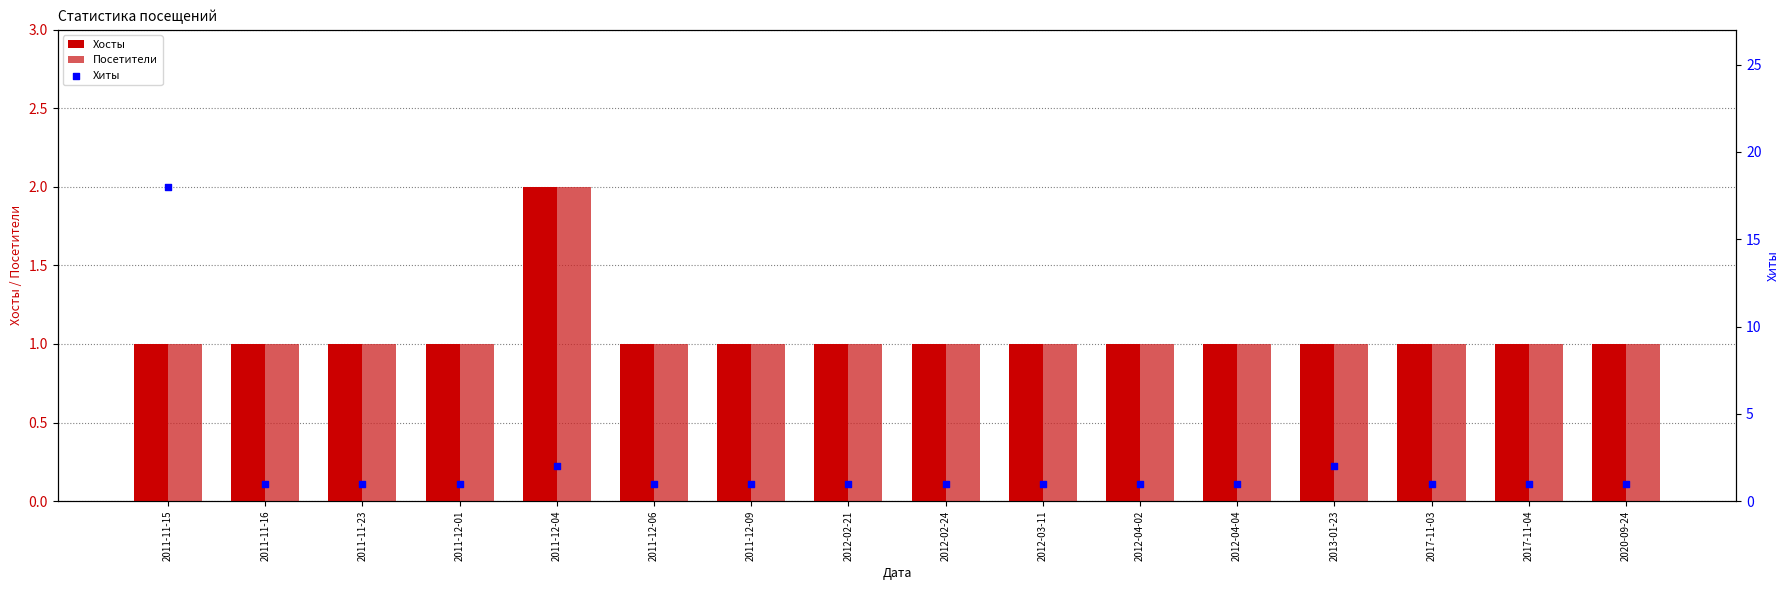

Which series reaches the maximum Y coordinate?

Хиты